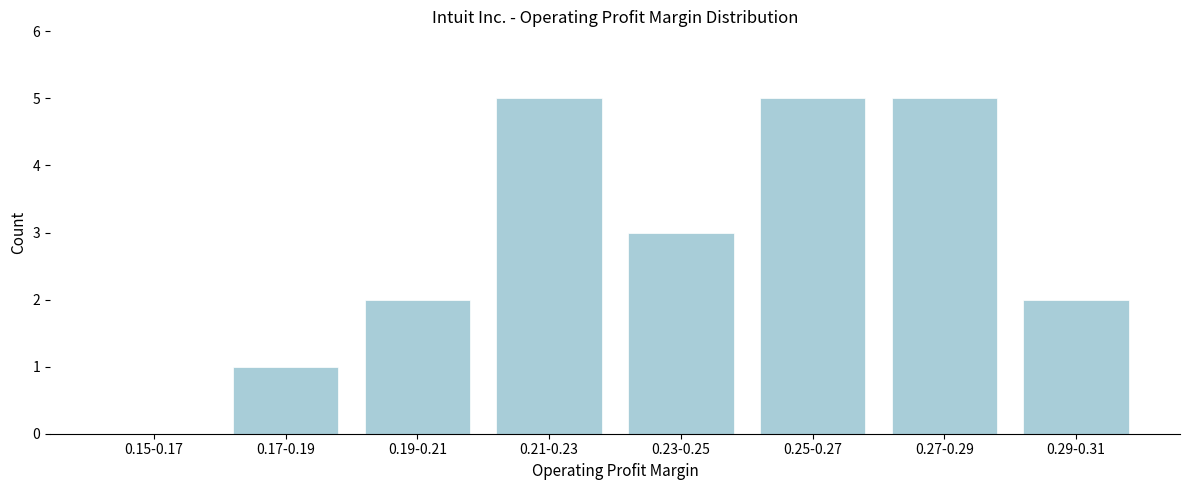

Reading left to right, transcribe all the data shown in this chart.

0.15-0.17=0	0.17-0.19=1	0.19-0.21=2	0.21-0.23=5	0.23-0.25=3	0.25-0.27=5	0.27-0.29=5	0.29-0.31=2